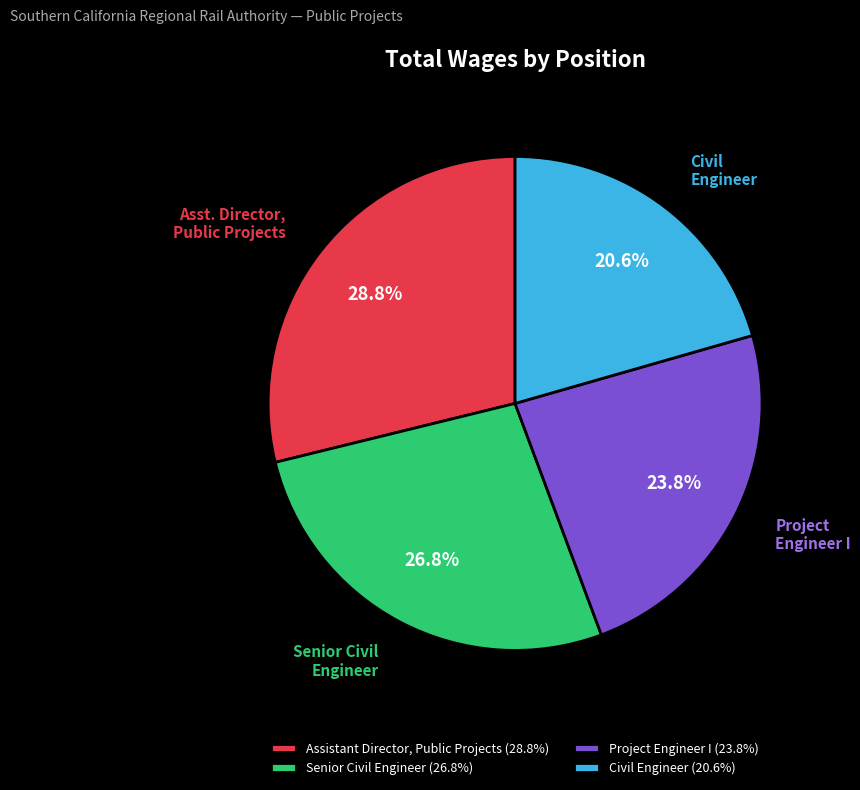

Is it true that Assistant Director, Public Projects is 23% of the pie?

False